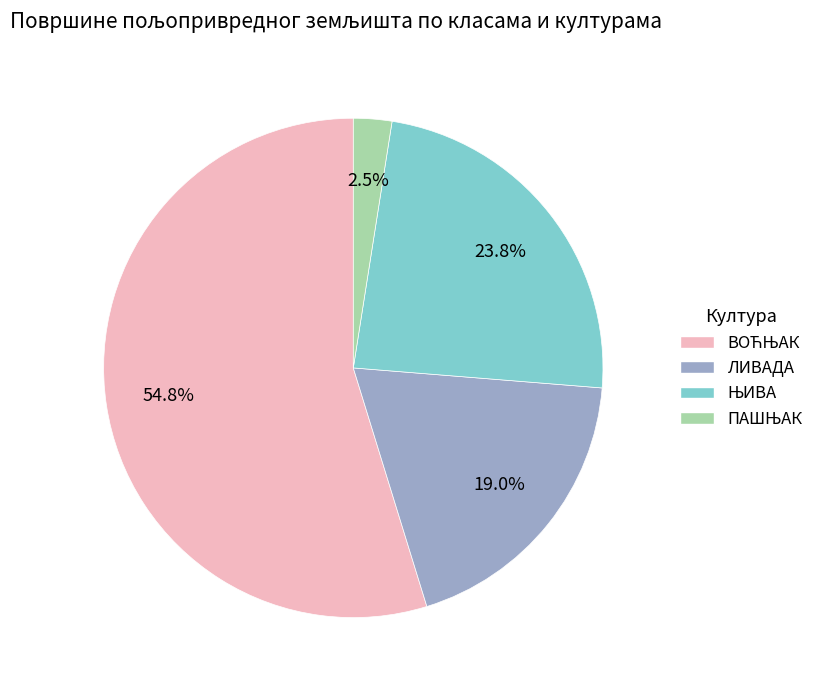

Does any single category account for the majority?

Yes